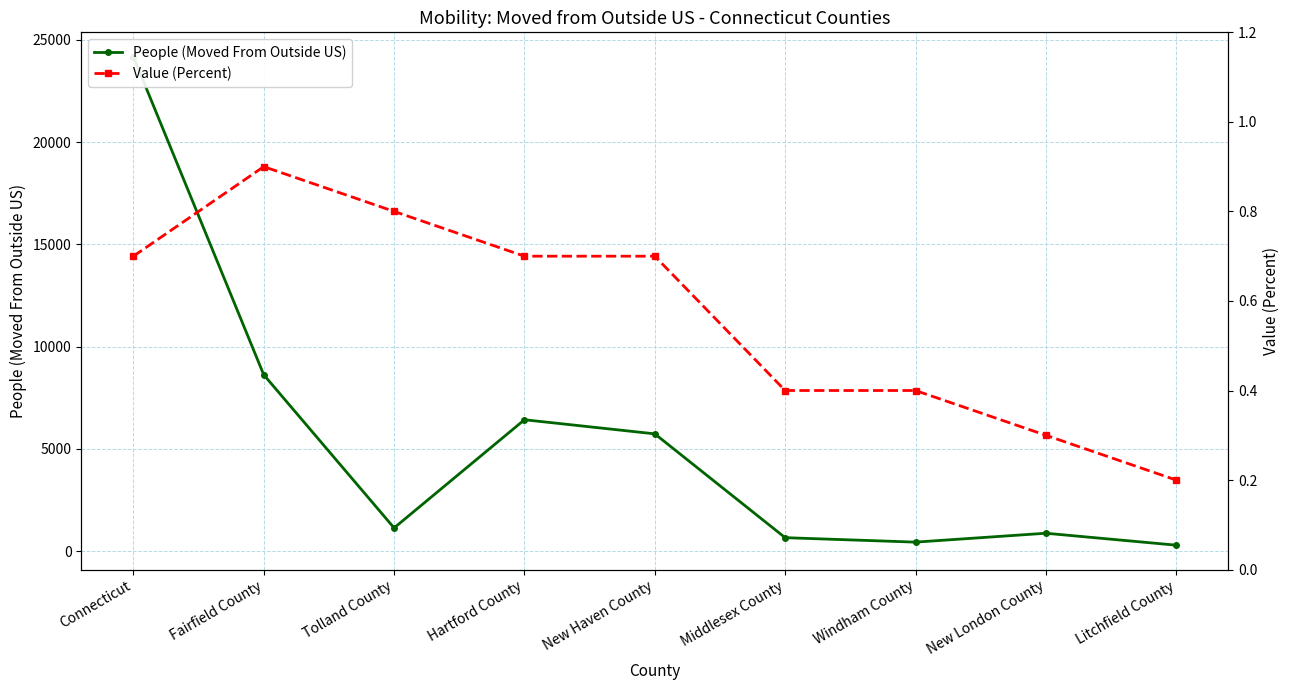

What is the value of the Value (Percent) point at the 7th from the left?

0.4